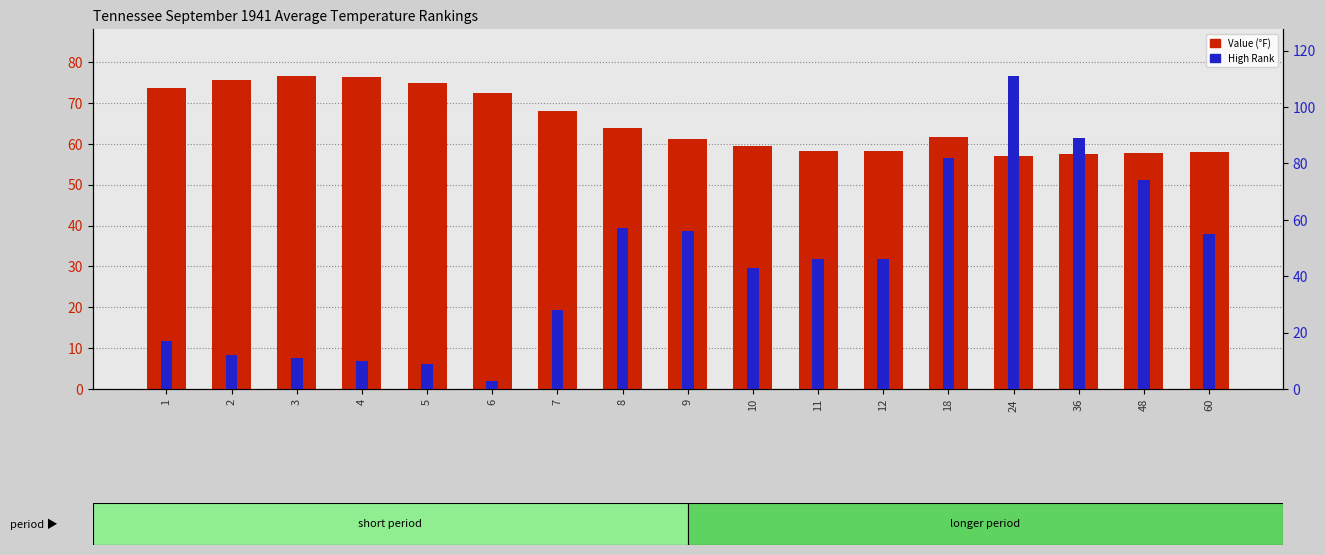

Which has a higher value, 8 or 10?

8